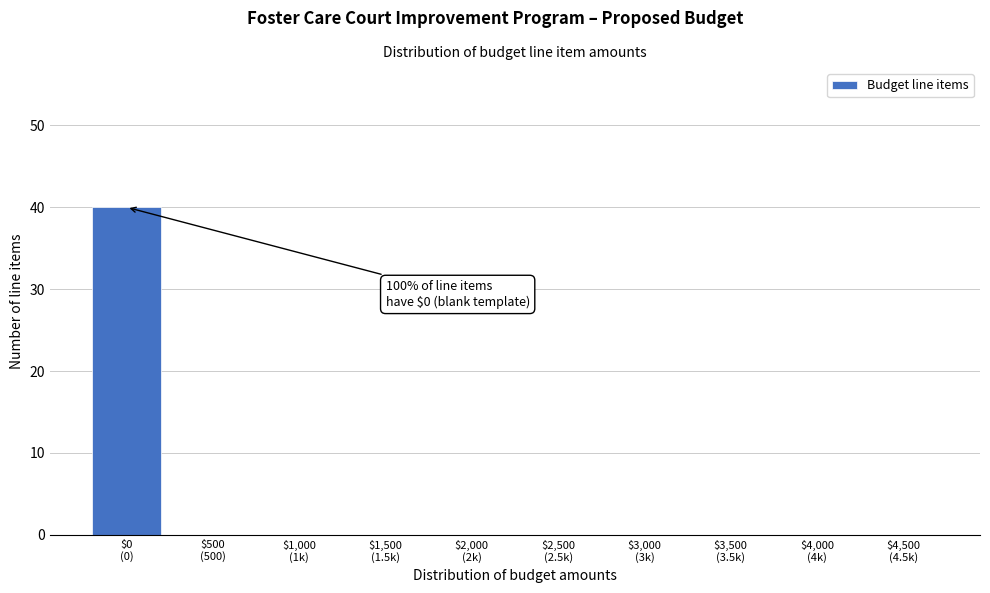

What is the sum of all values?

40